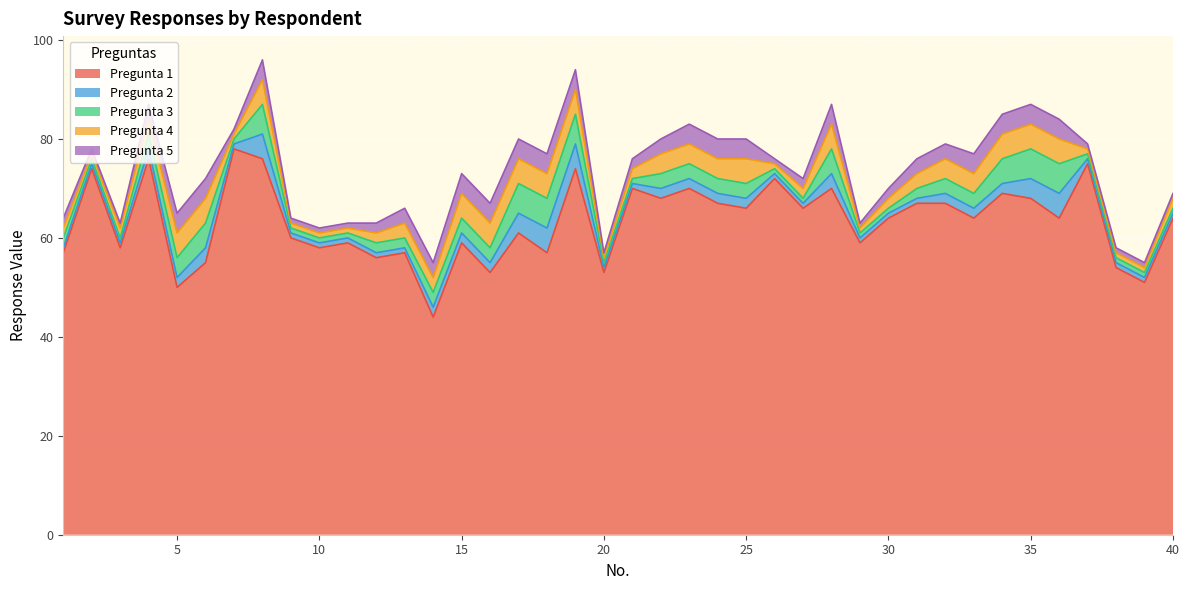

Reading left to right, what are all the values shown in this chart?

Pregunta 1: 57	74	58	76	50	55	78	76	60	58	59	56	57	44	59	53	61	57	74	53	70	68	70	67	66	72	66	70	59	64	67	67	64	69	68	64	75	54	51	64
Pregunta 2: 1	1	1	2	2	3	1	5	1	1	1	1	1	2	2	2	4	5	5	1	1	2	2	2	2	1	1	3	1	1	1	2	2	2	4	5	1	1	1	1
Pregunta 3: 2	1	1	3	4	5	1	6	1	1	1	2	2	3	3	3	6	6	6	1	1	3	3	3	3	1	1	5	1	1	2	3	3	5	6	6	1	1	1	1
Pregunta 4: 2	1	2	3	5	5	1	5	1	1	1	2	3	3	5	5	5	5	5	1	2	4	4	4	5	1	2	5	1	2	3	4	4	5	5	5	1	1	1	2
Pregunta 5: 2	1	1	3	4	4	1	4	1	1	1	2	3	3	4	4	4	4	4	1	2	3	4	4	4	1	2	4	1	2	3	3	4	4	4	4	1	1	1	1